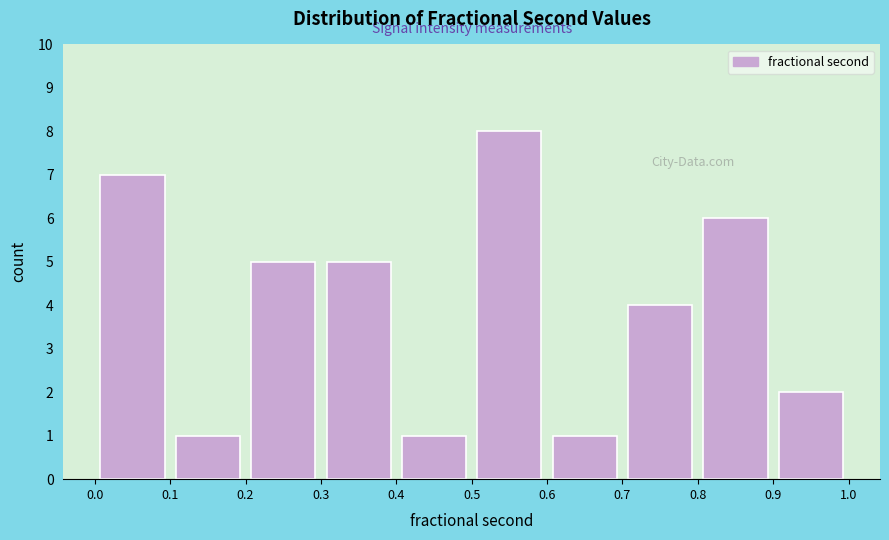

What is the height of the bar covering 0.0 to 0.1 on the x-axis? The values are not printed on the chart, so give them approximately, as read against the axis.

7